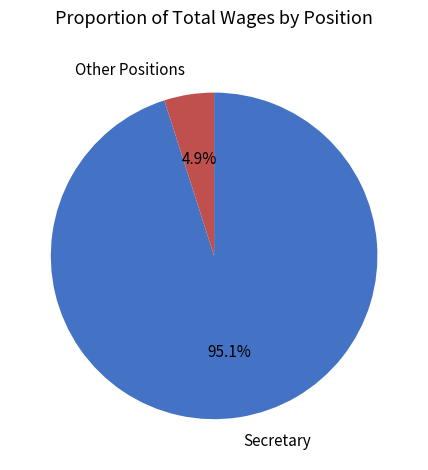

Rank the categories by value from highest to lowest.

Secretary, Other Positions